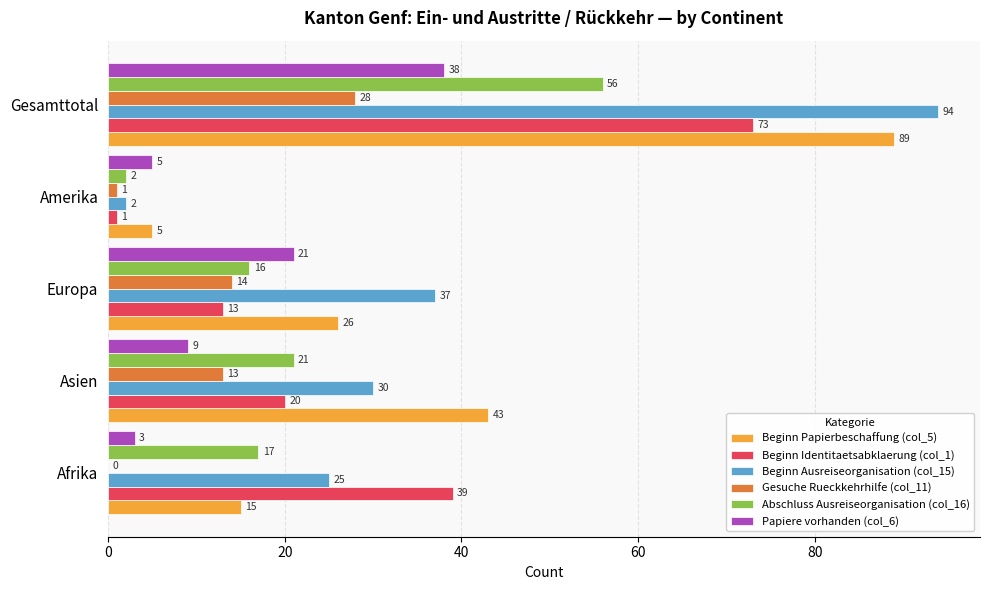

At which category is the sum across all series the highest?

Gesamttotal